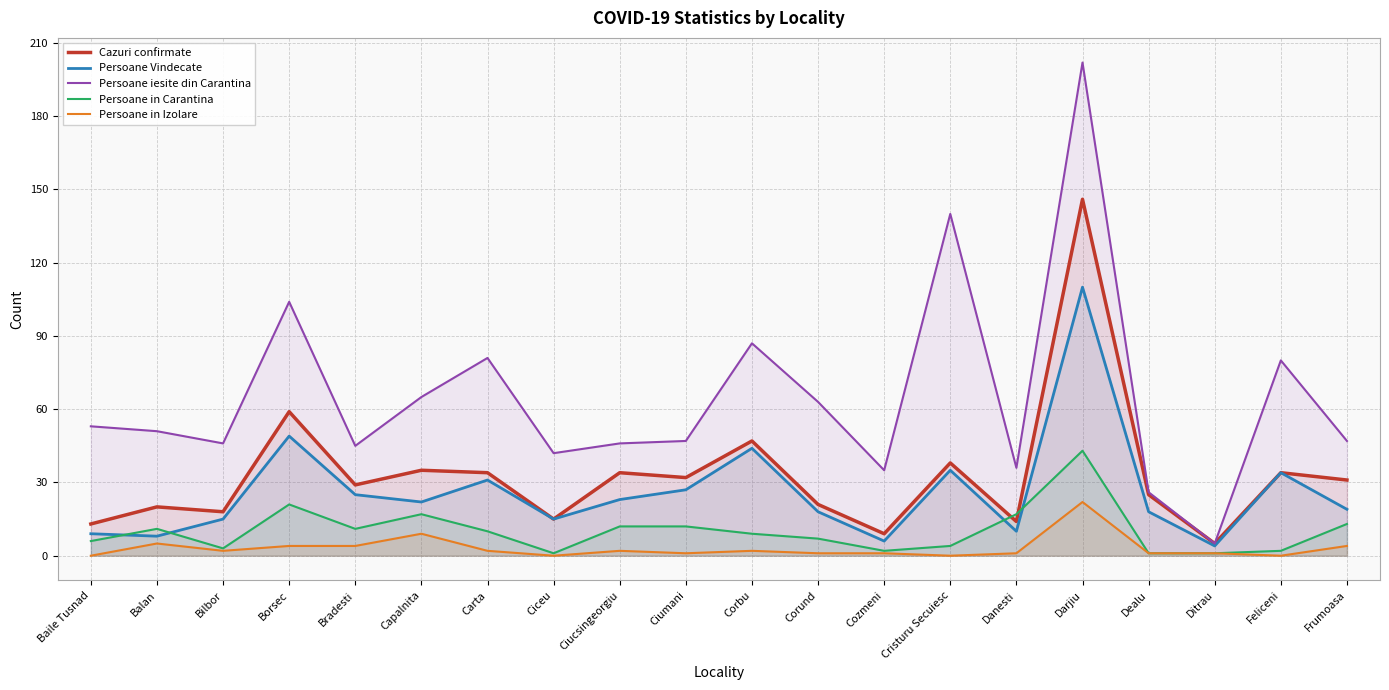

Is it true that Persoane in Carantina equals 16 at Carta?

False